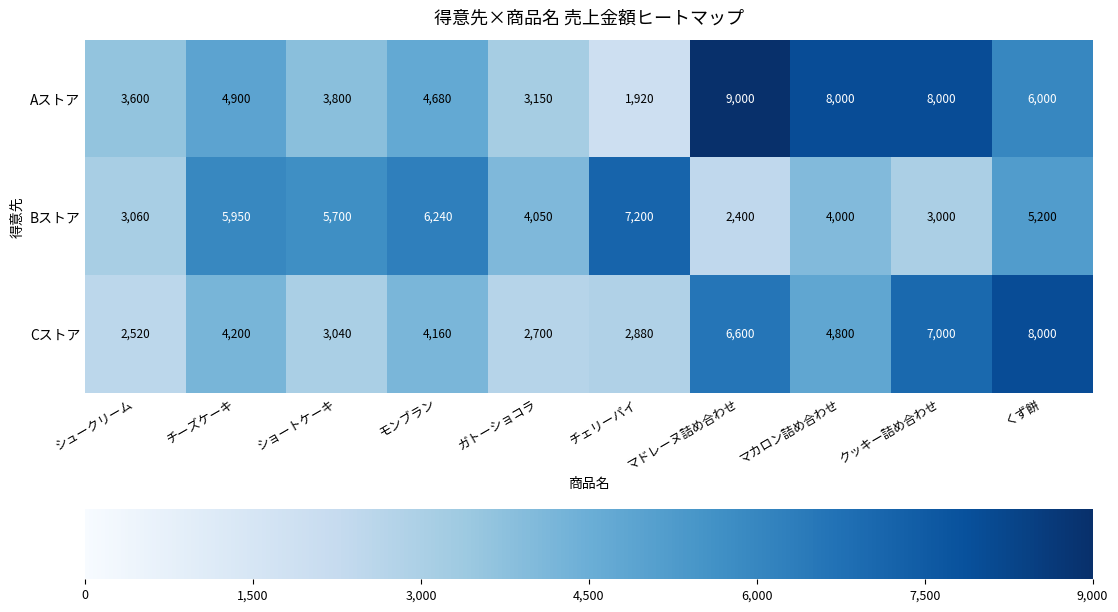

What is the approximate value of Aストア at チェリーパイ?

1920